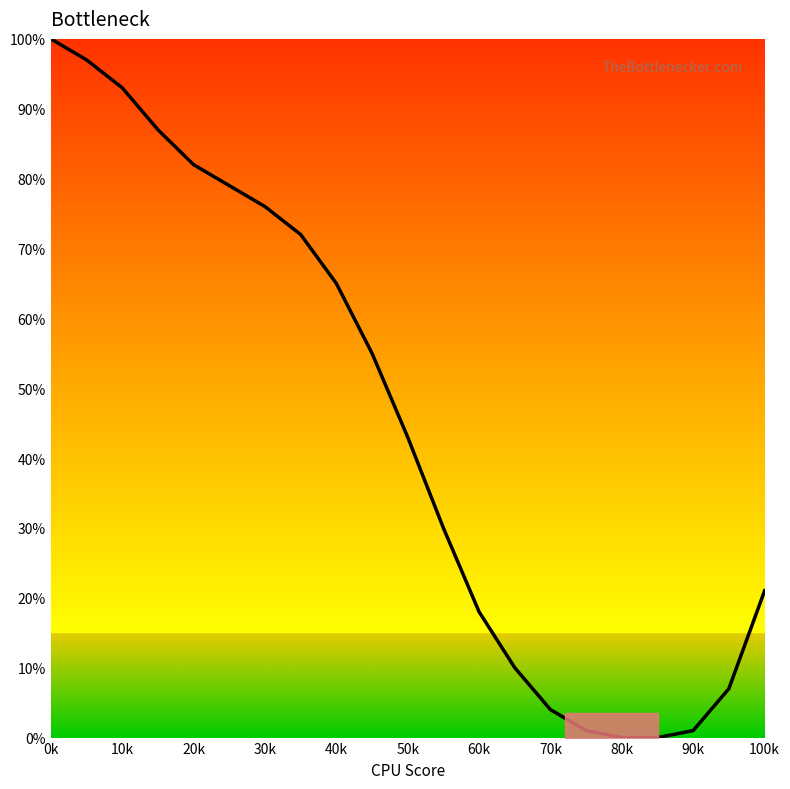

True or false: the data has more than 2 interior local peaks.

False